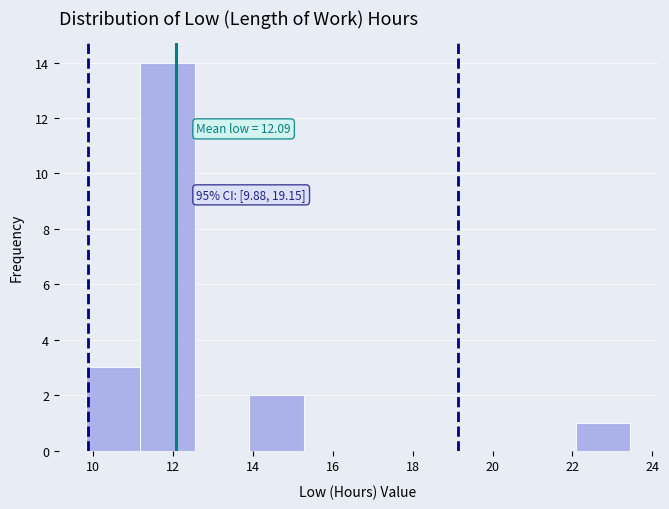

Which range on the x-axis has the tallest bar?

11.2 to 12.6